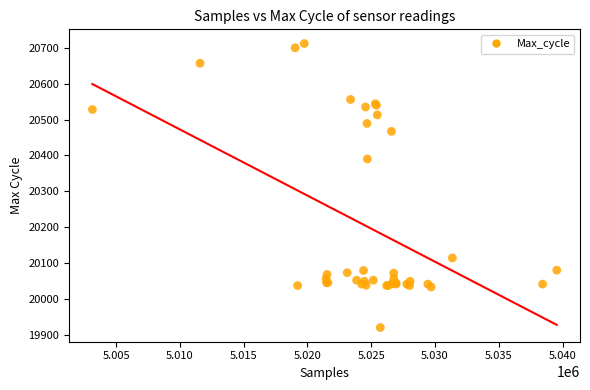

What Y value in the scatter plot is closest to 20316?

20390